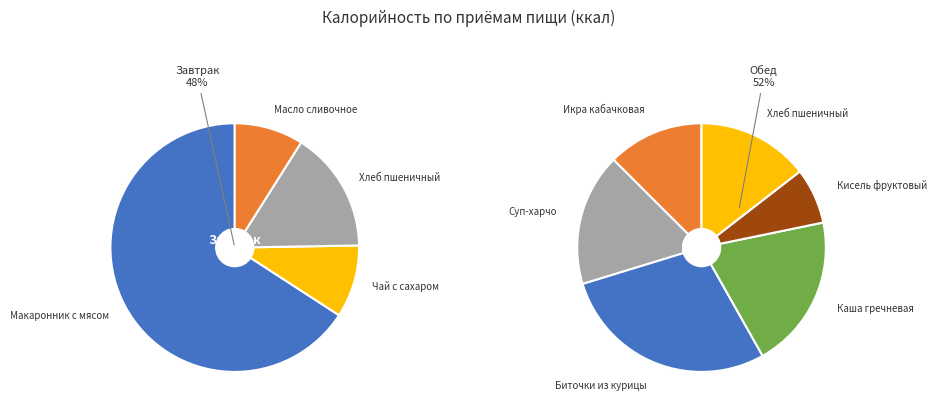

Rank the categories by value from highest to lowest.

Макаронник с мясом, Биточки из курицы, Каша гречневая, Суп-харчо, Хлеб пшеничный (завтрак), Хлеб пшеничный (обед), Икра кабачковая, Чай с сахаром, Масло сливочное, Кисель фруктовый